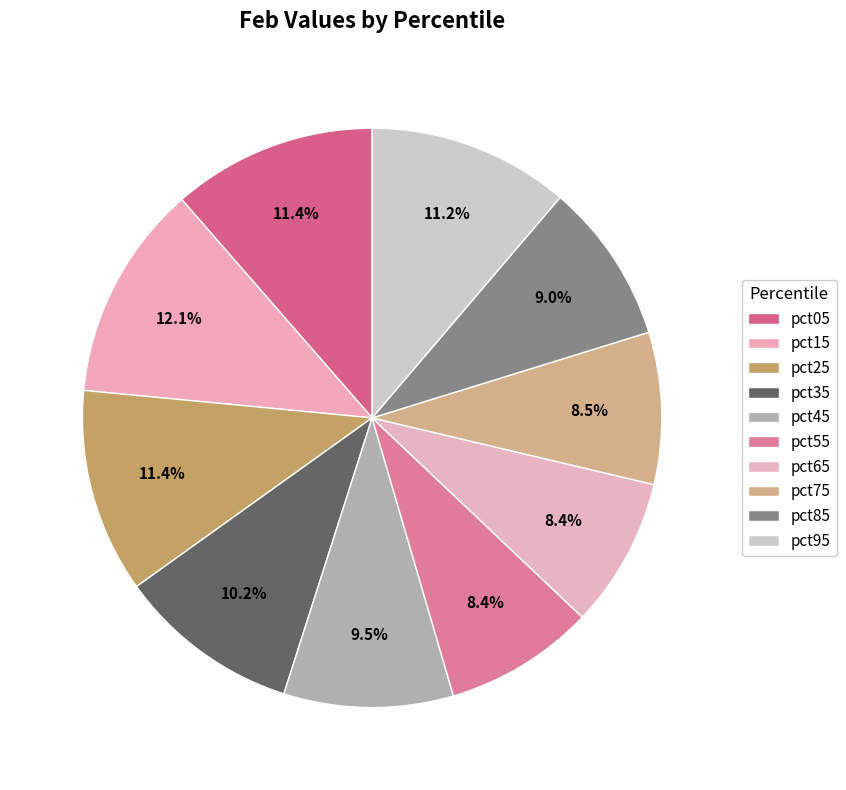

To the nearest percent, what is the difference between the largest and smallest slice percentages?

4%